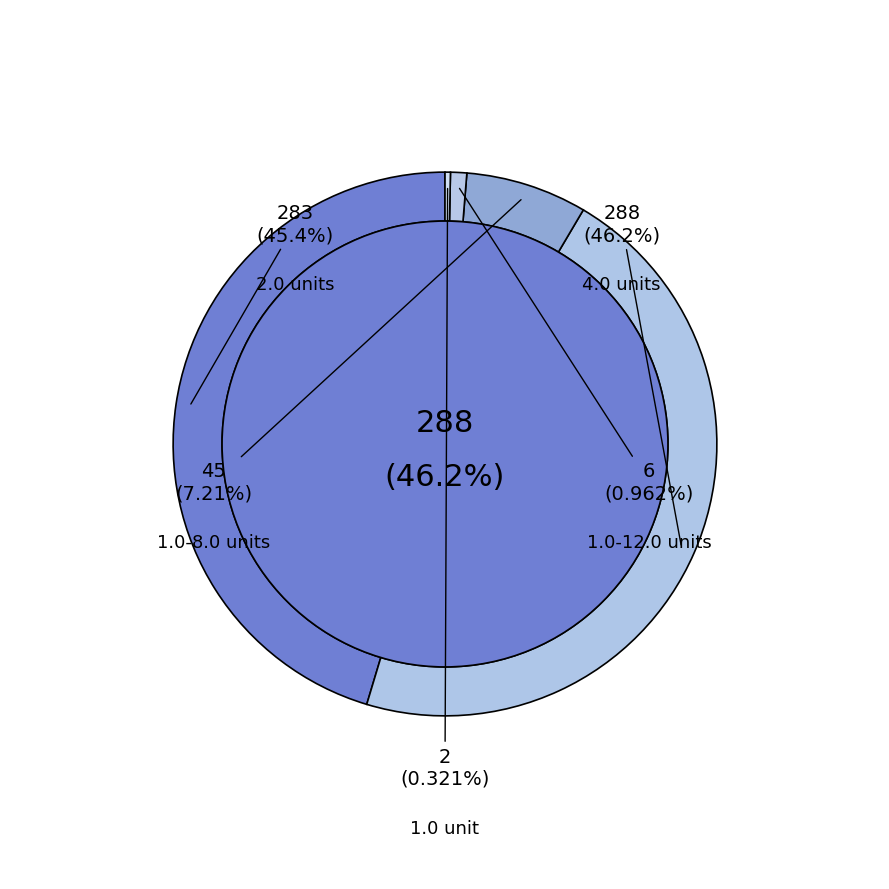

Which slice is the smallest?

1.0 unit